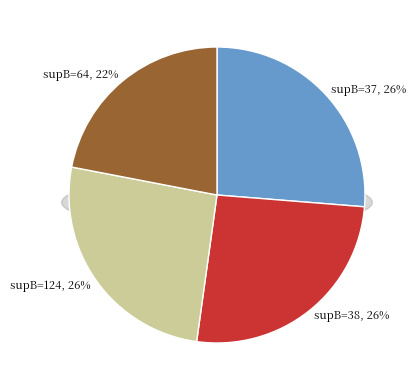

To the nearest percent, what percentage of the pie is supB=124?

26%